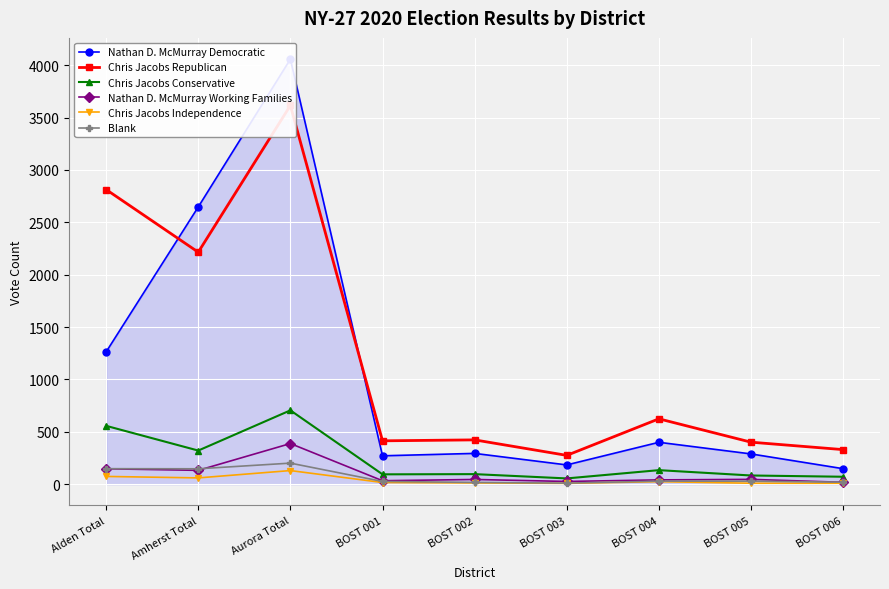

What value does the Chris Jacobs Independence series have at BOST 003?

8